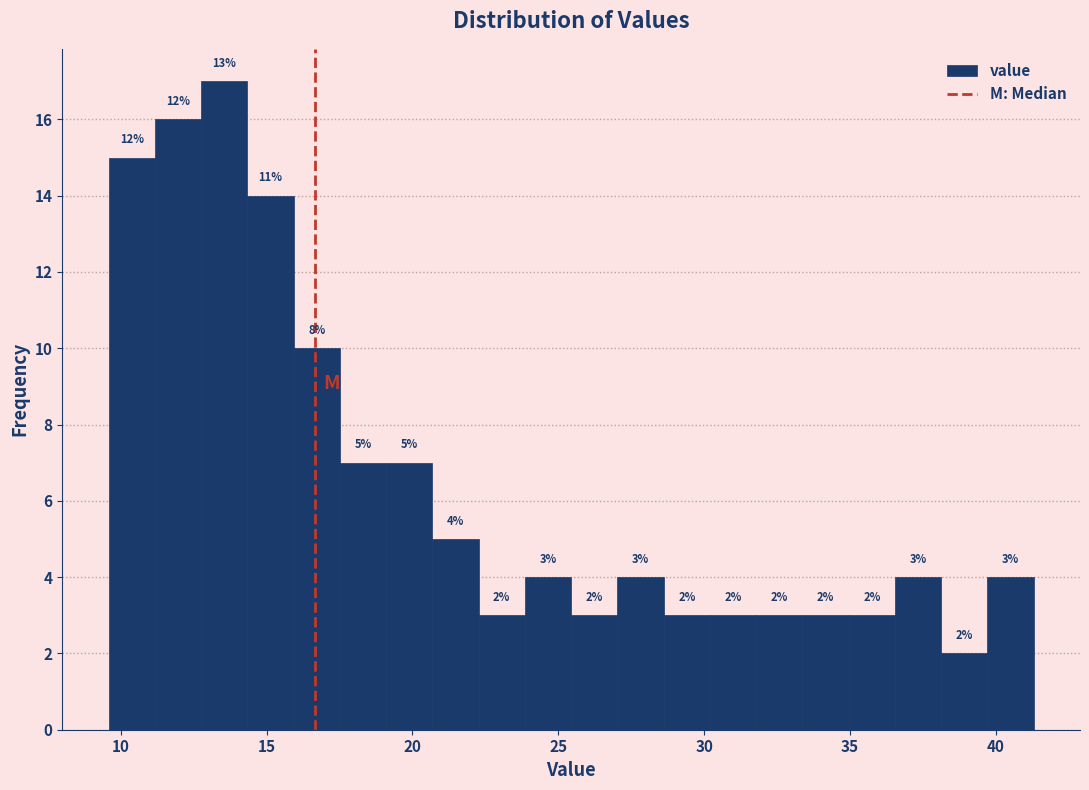

Around what value on the x-axis is the tallest bar? Give the approximate position of its centre, as read against the axis.

13.5